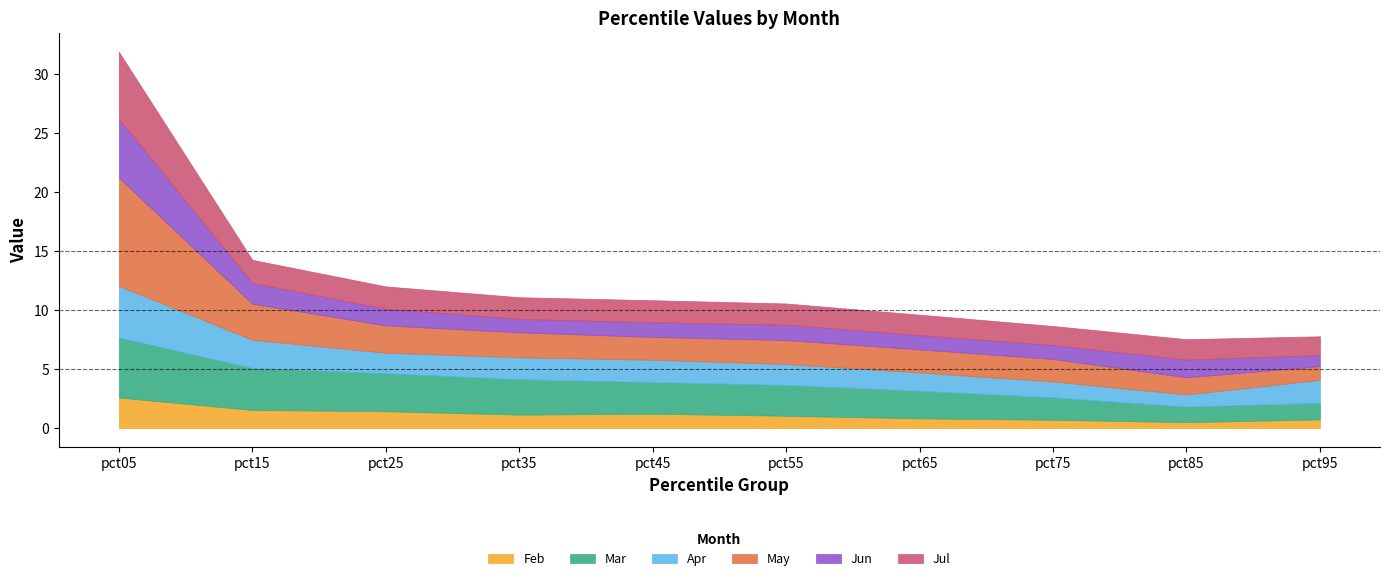

List the series in order of their peak value, highest first.

May, Jul, Mar, Jun, Apr, Feb